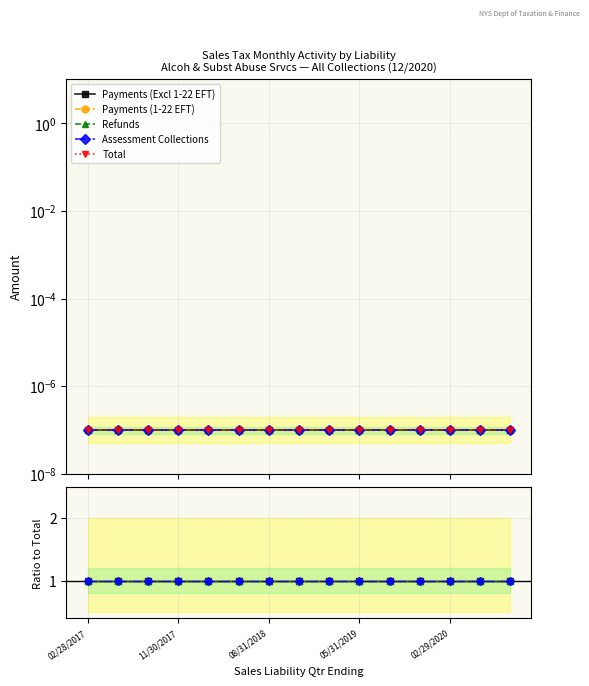

True or false: Refunds has a value of 1.4 at 02/29/2020.

False